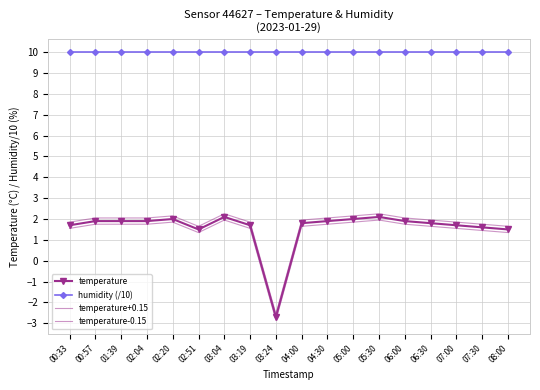

Reading right to left, list all the values displayed in this chart.

temperature: 1.5	1.6	1.7	1.8	1.9	2.1	2.0	1.9	1.8	-2.7	1.7	2.1	1.5	2.0	1.9	1.9	1.9	1.7
humidity (/10): 10.0	10.0	10.0	10.0	10.0	10.0	10.0	10.0	10.0	10.0	10.0	10.0	10.0	10.0	10.0	10.0	10.0	10.0
temperature+0.15: 1.6	1.8	1.8	1.9	2.0	2.2	2.1	2.0	1.9	-2.6	1.8	2.2	1.6	2.1	2.0	2.0	2.0	1.8
temperature-0.15: 1.4	1.5	1.6	1.7	1.8	2.0	1.9	1.8	1.7	-2.9	1.6	2.0	1.4	1.9	1.8	1.8	1.8	1.6